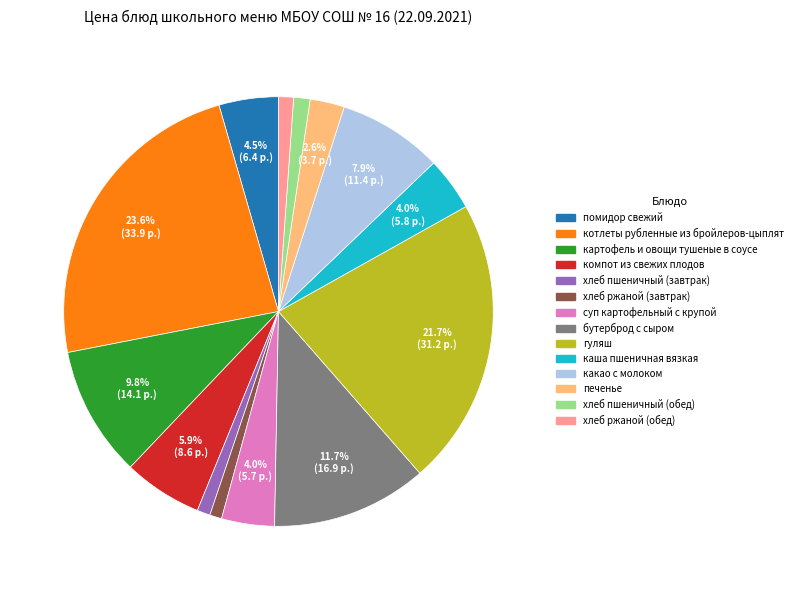

How many segments does this pie chart have?

14